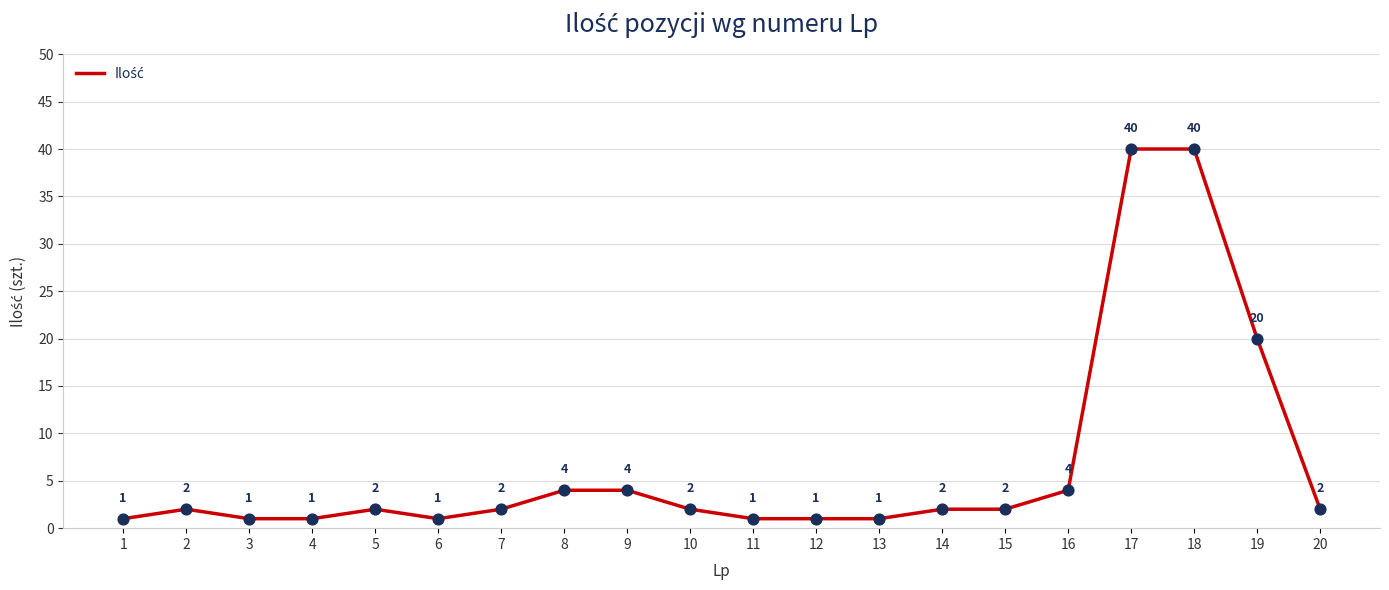

Which has a higher value, 10 or 9?

9